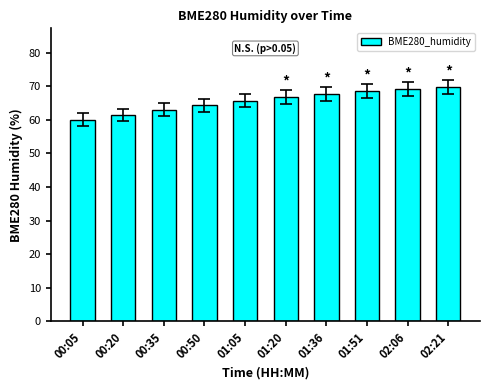

Which has a higher value, 01:05 or 00:35?

01:05